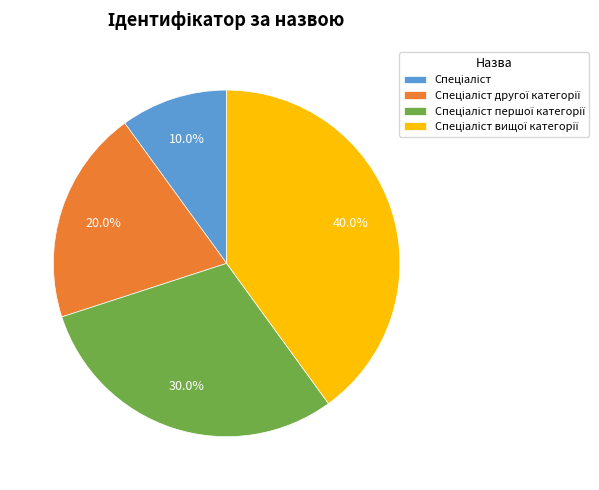

Does any single category account for the majority?

No